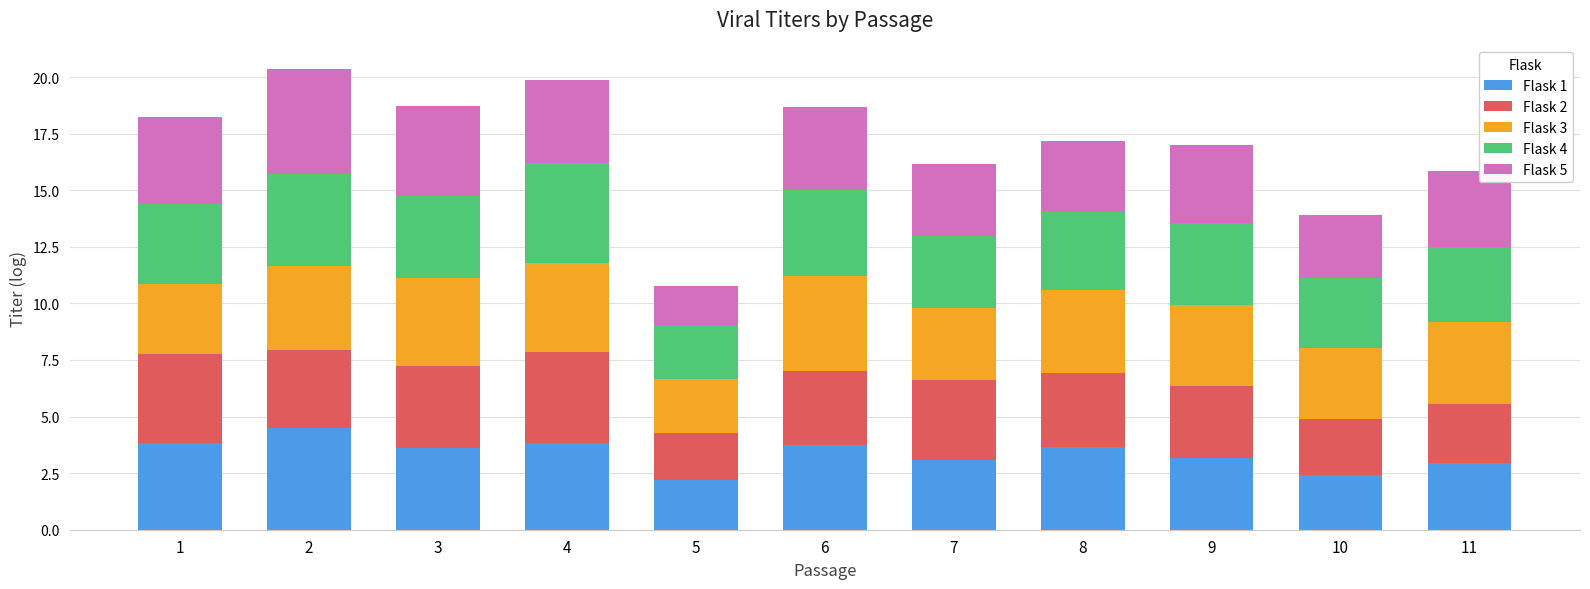

What is the total value across all series at 10?

13.9